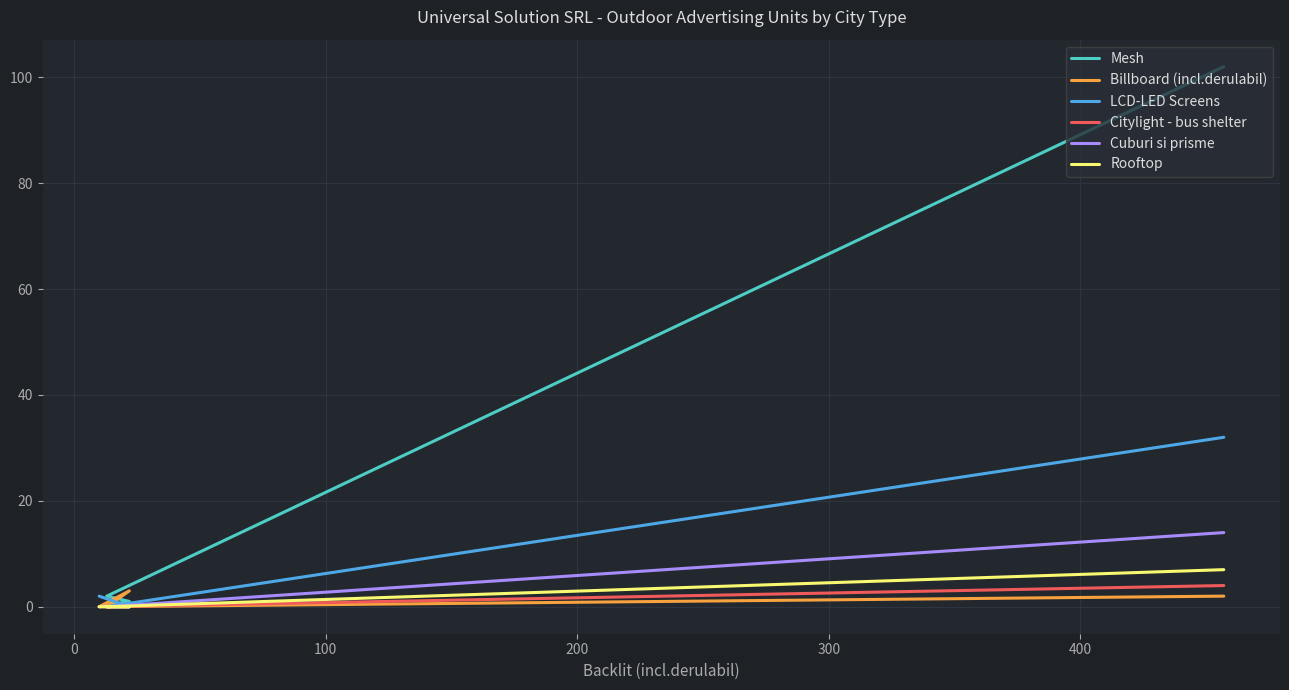

True or false: Citylight - bus shelter has a value of 0 at 0.

True